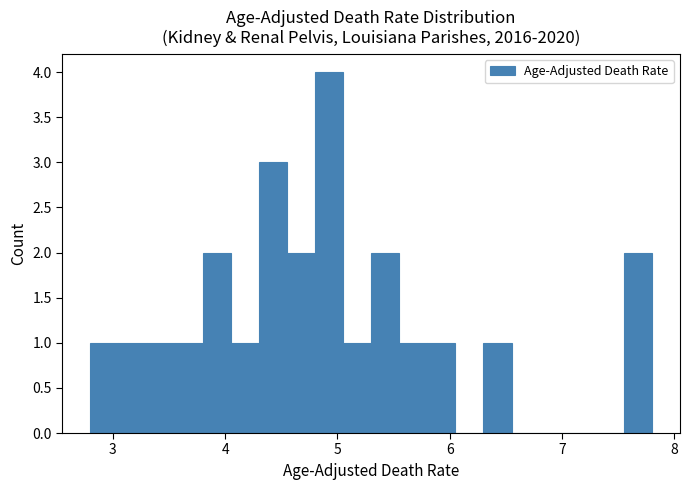

Read against the x-axis, roughly where is the centre of the tallest bar?

4.9